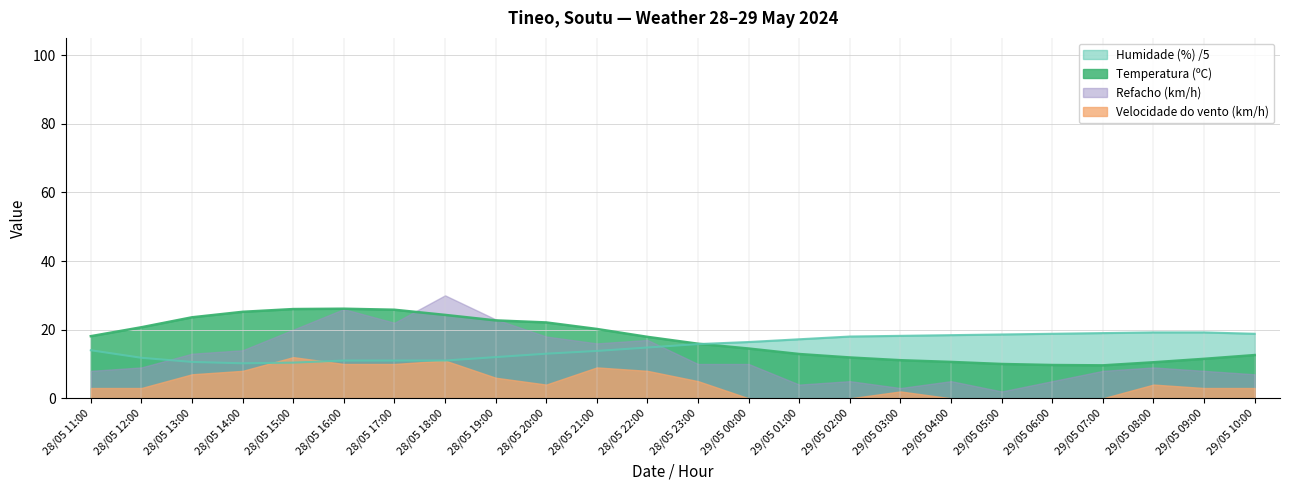

List the series in order of their peak value, highest first.

Refacho (km/h), Temperatura (ºC), Humidade (%) /5, Velocidade do vento (km/h)